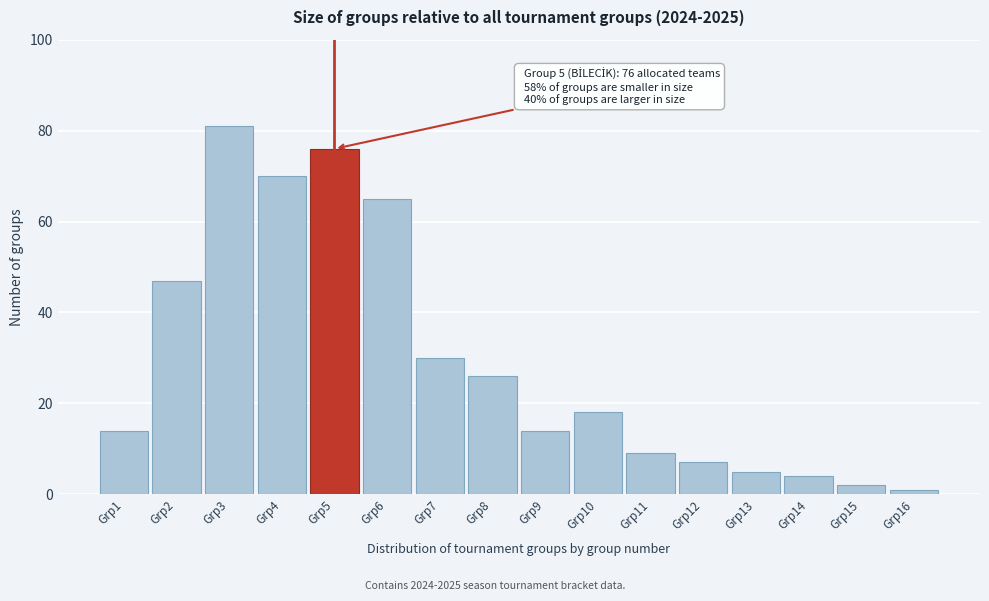

Reading left to right, extract all data points from this chart.

14	47	81	70	76	65	30	26	14	18	9	7	5	4	2	1